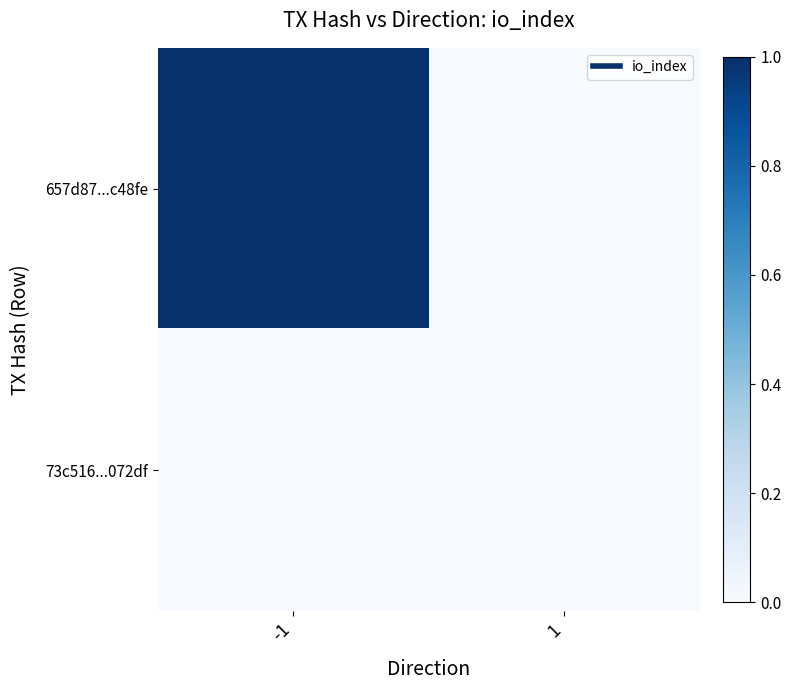

Reading right to left, transcribe all the data shown in this chart.

657d87...c48fe: 1=0	-1=1
73c516...072df: 1=0	-1=0